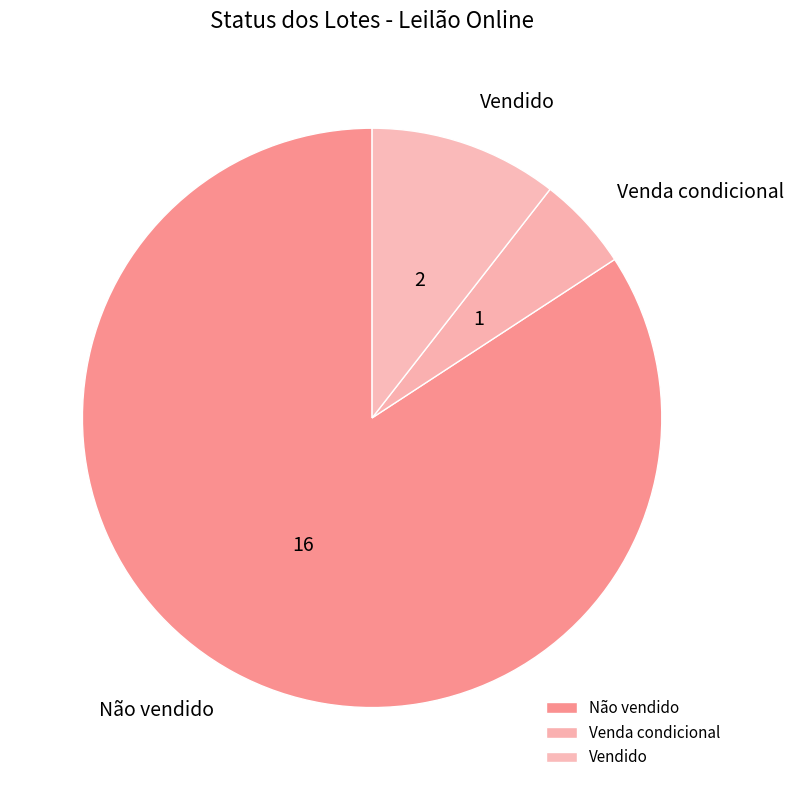

Is the sum of Venda condicional and Vendido greater than half?

No